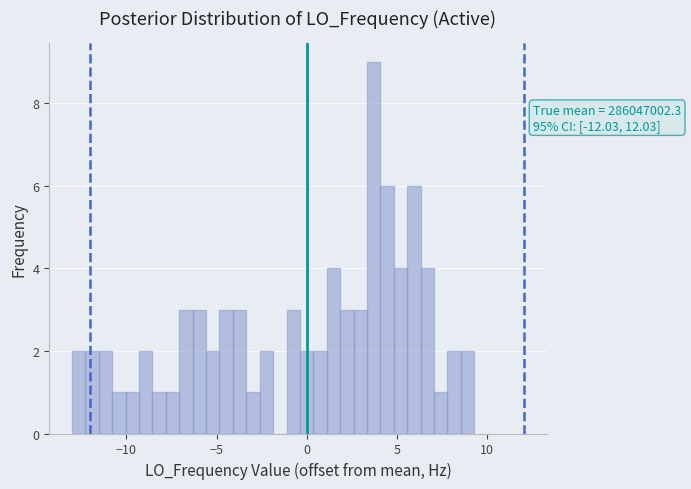

Around what value on the x-axis is the tallest bar? Give the approximate position of its centre, as read against the axis.

3.5